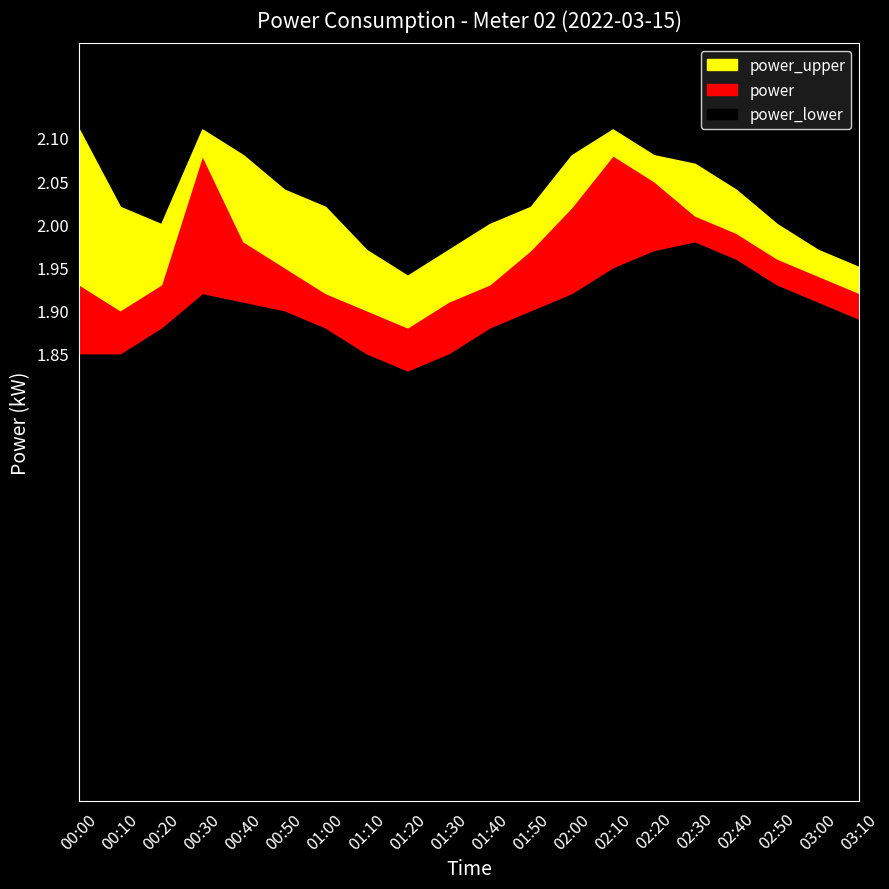

In power_lower, how many points are higher than both neighbors (excluding endpoints)?

2